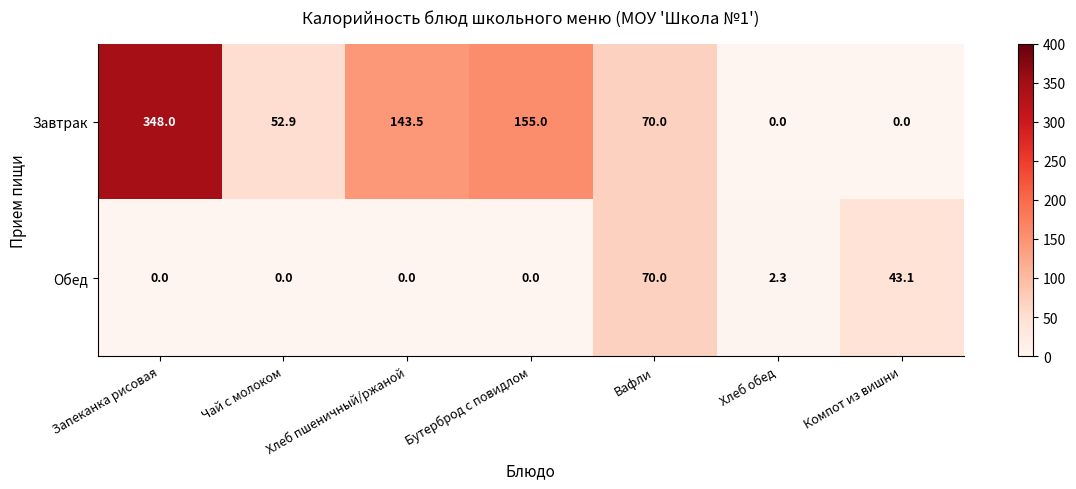

What is the maximum value shown in the chart?

348.0